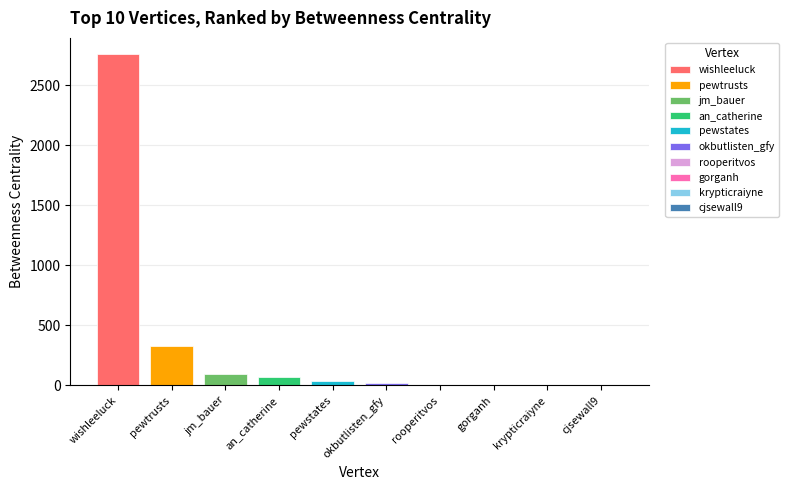

Where does the data first go above 36?

wishleeluck